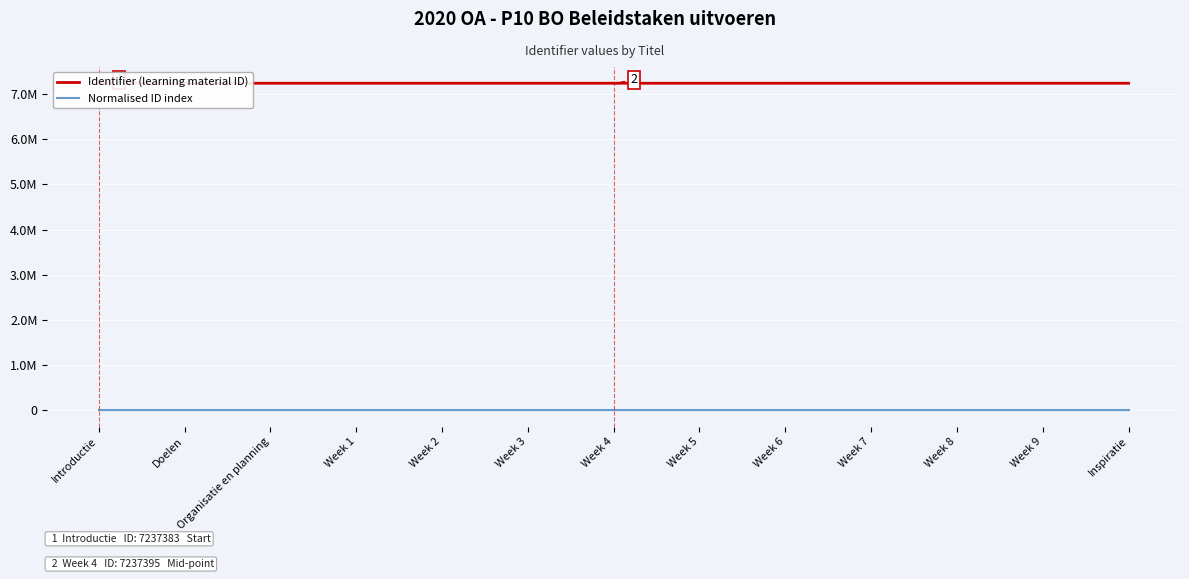

How many data points does each series have?

13